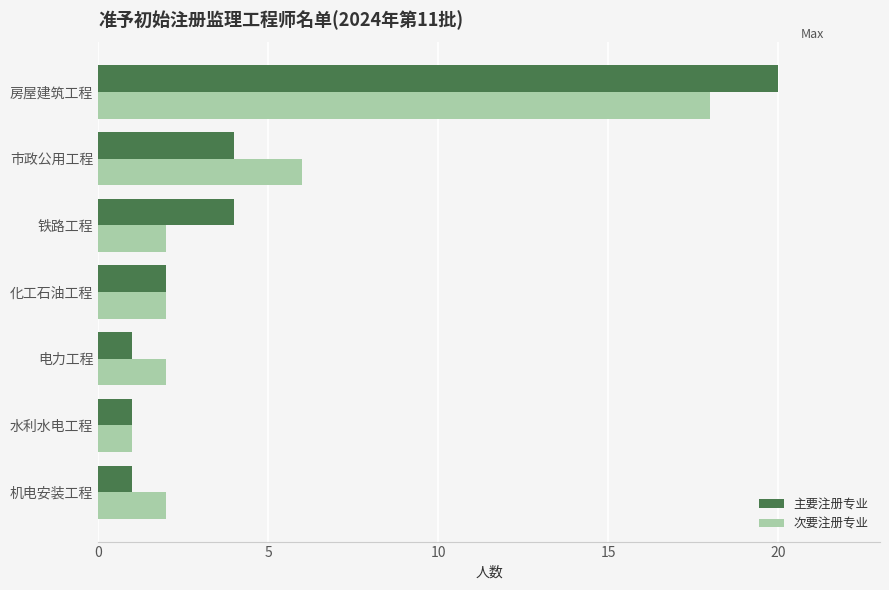

Which series has the largest range (max minus min)?

主要注册专业